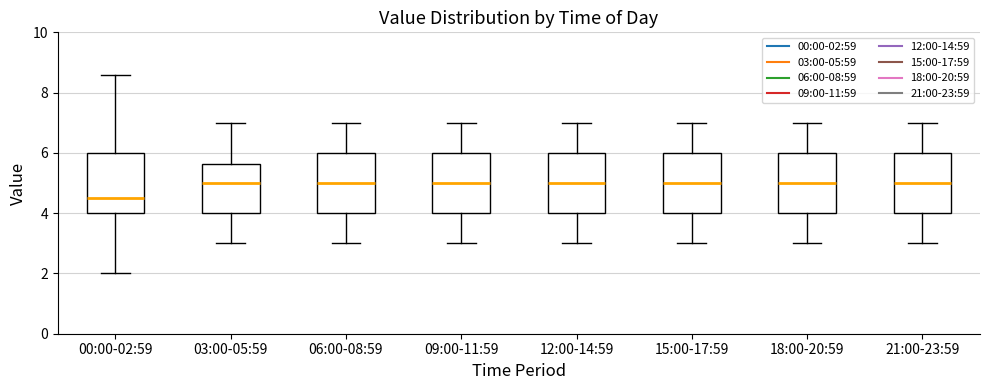

Reading left to right, read every box against the y-axis: the position of its median line, the range the box covers, and the ends of its whiskers. The values are not printed on the chart, so give them approximately, as read against the axis.

00:00-02:59: median 4.6, box 4.0 to 6.0, whiskers 2.0 to 8.6
03:00-05:59: median 5.0, box 4.0 to 5.6, whiskers 3.0 to 7.0
06:00-08:59: median 5.0, box 4.0 to 6.0, whiskers 3.0 to 7.0
09:00-11:59: median 5.0, box 4.0 to 6.0, whiskers 3.0 to 7.0
12:00-14:59: median 5.0, box 4.0 to 6.0, whiskers 3.0 to 7.0
15:00-17:59: median 5.0, box 4.0 to 6.0, whiskers 3.0 to 7.0
18:00-20:59: median 5.0, box 4.0 to 6.0, whiskers 3.0 to 7.0
21:00-23:59: median 5.0, box 4.0 to 6.0, whiskers 3.0 to 7.0